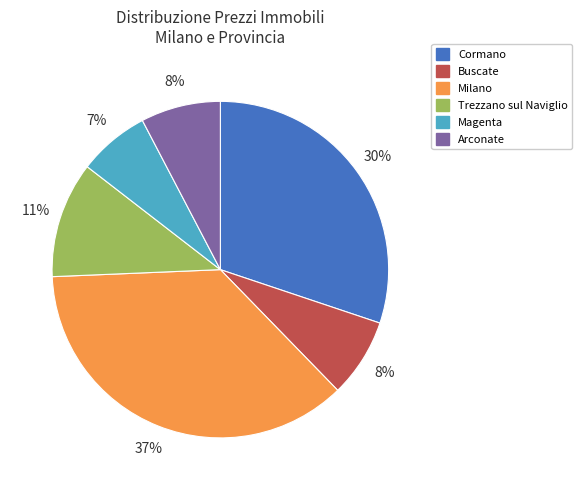

To the nearest percent, what is the difference between the largest and smallest slice percentages?

30%